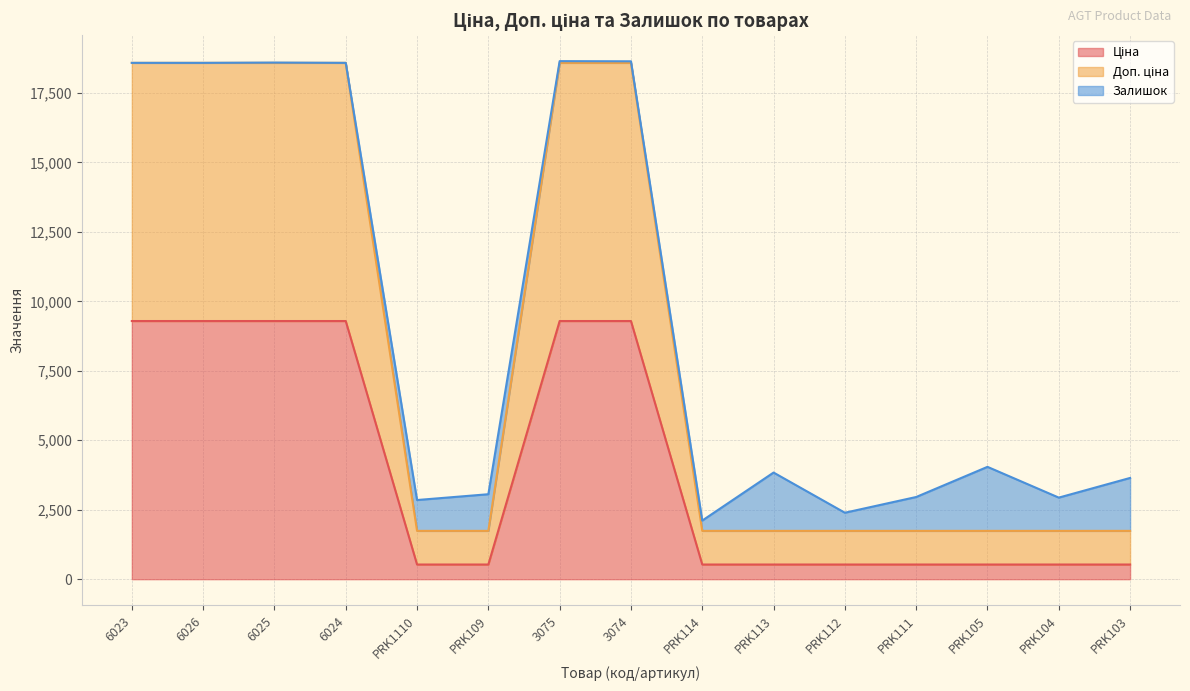

True or false: Доп. ціна has a value of 2490.4 at PRK105.

False